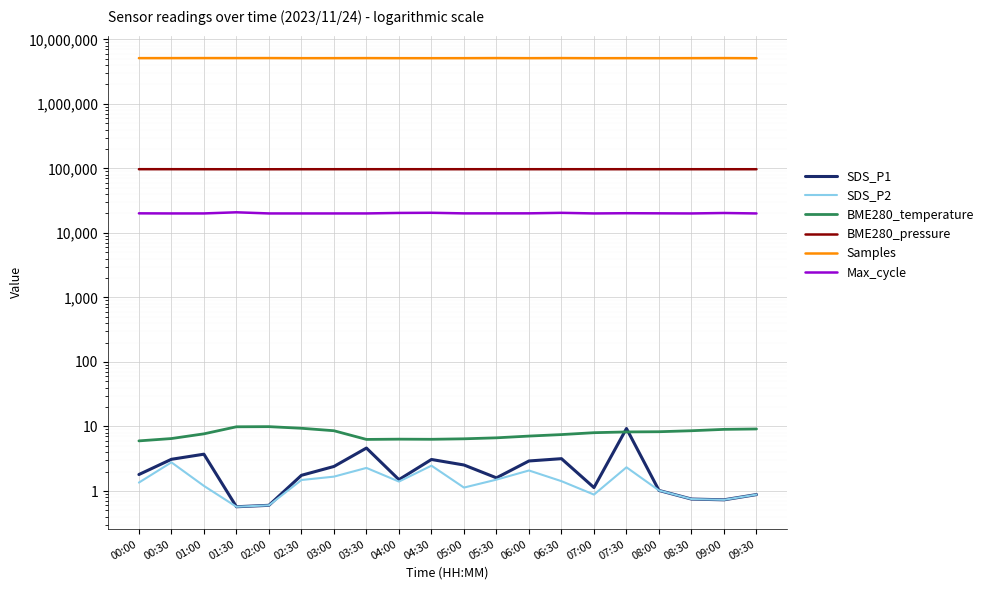

Does the chart display data point markers on the line(s)?

No